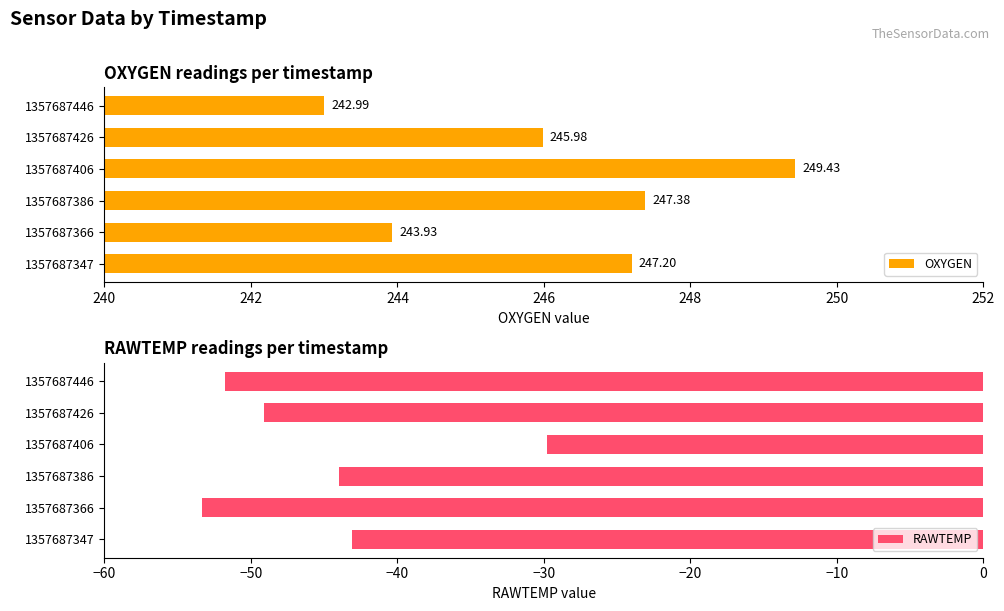

List the series in order of their overall mean, highest first.

OXYGEN, RAWTEMP